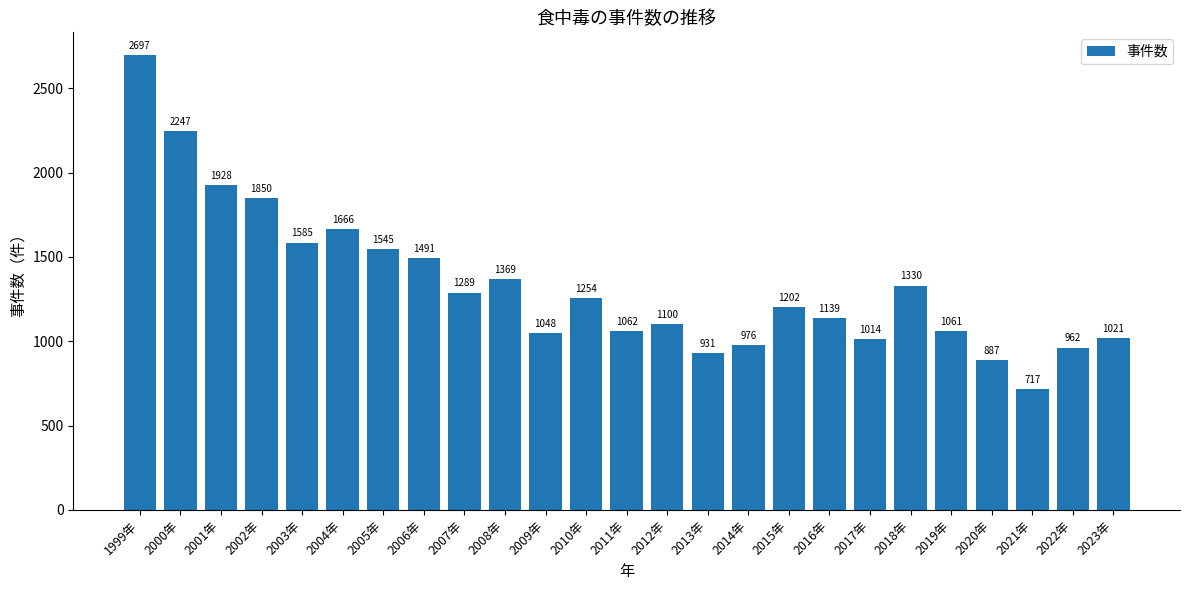

True or false: the data shows 1491 at 2006年.

True